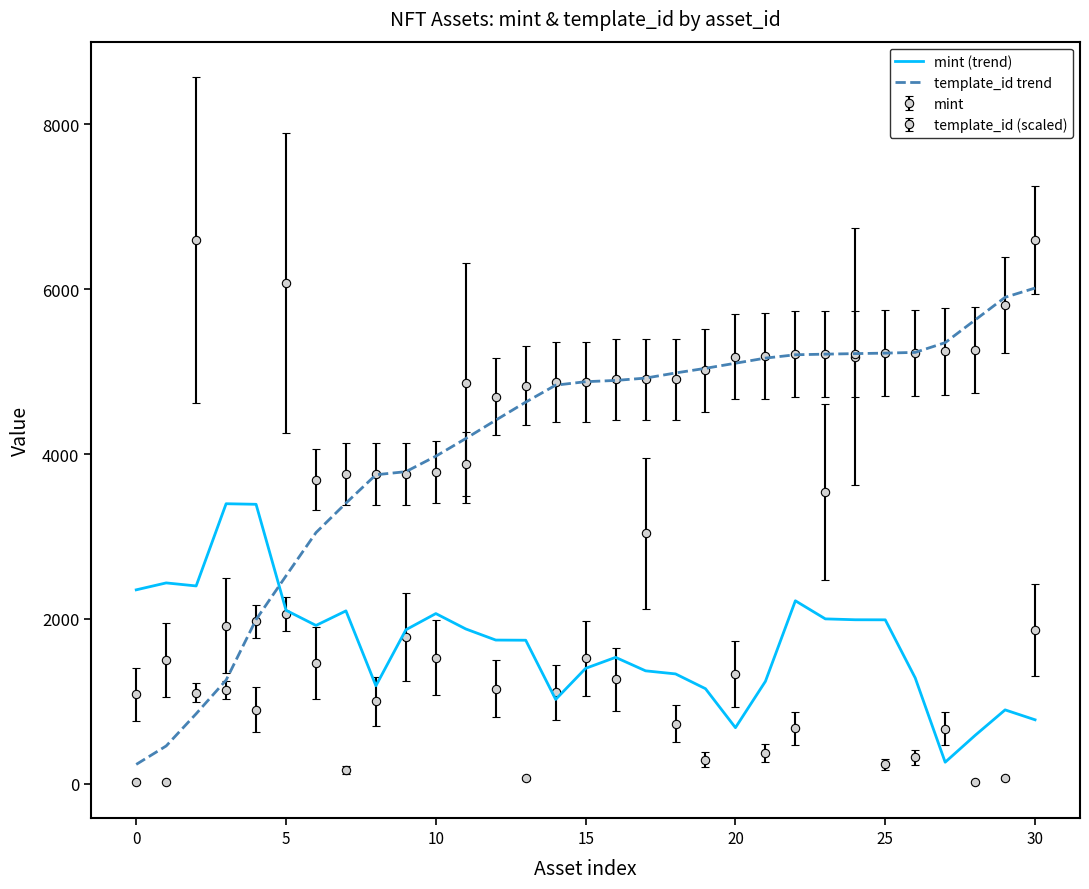

How many data points in mint (trend) are less than 1743?

15